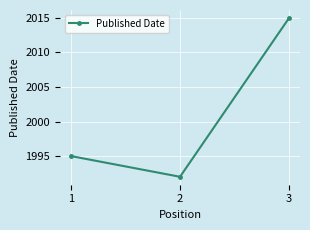

What is the value of the 3rd point from the left?

2015